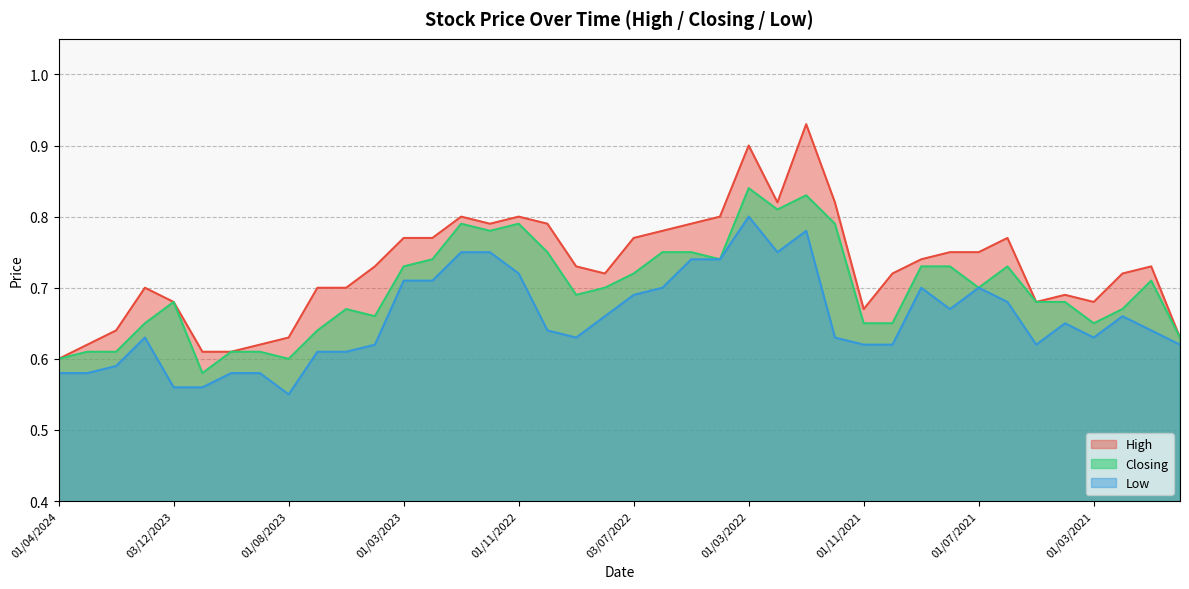

True or false: Closing has a value of 1.1 at 01/09/2022.

False